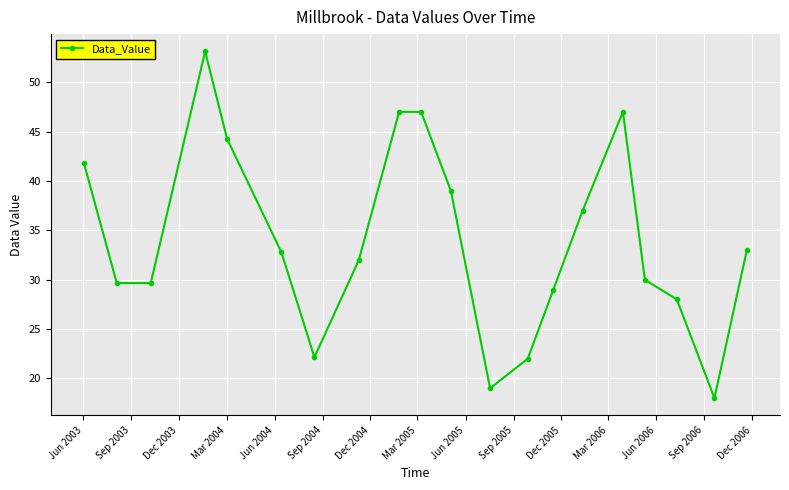

What is the value of the 4th point from the left?

53.1